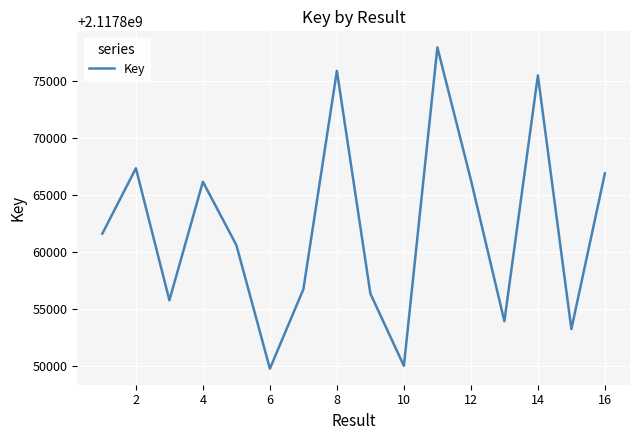

What is the maximum value shown in the chart?

2117877899